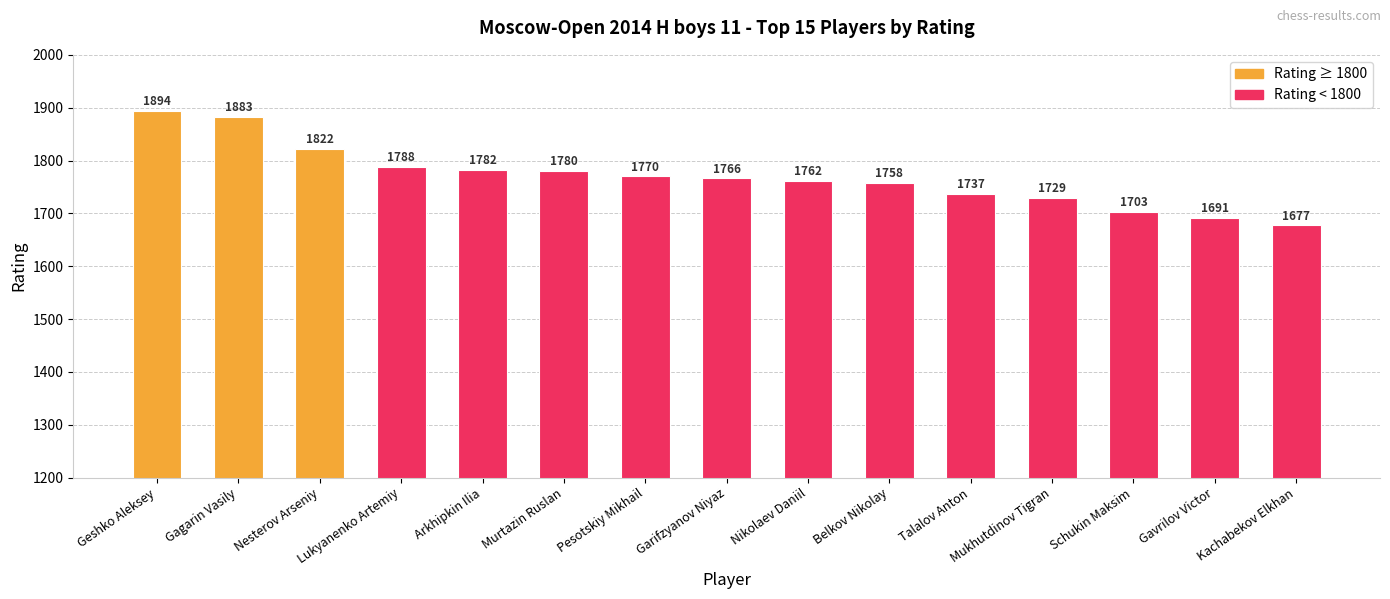

Reading left to right, what are all the values shown in this chart?

1894	1883	1822	1788	1782	1780	1770	1766	1762	1758	1737	1729	1703	1691	1677